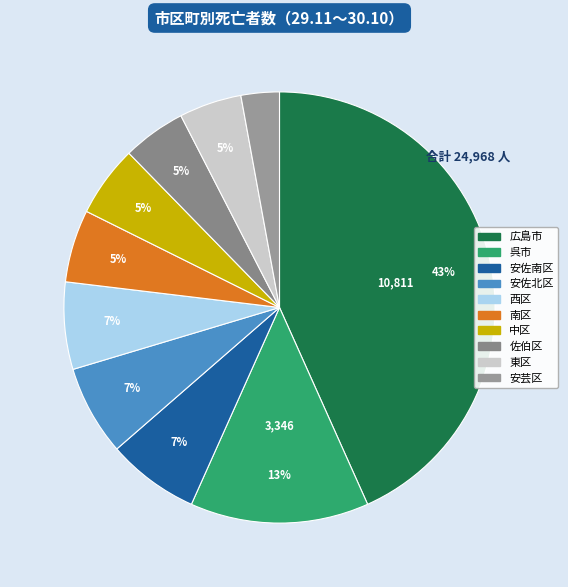

How many segments does this pie chart have?

10